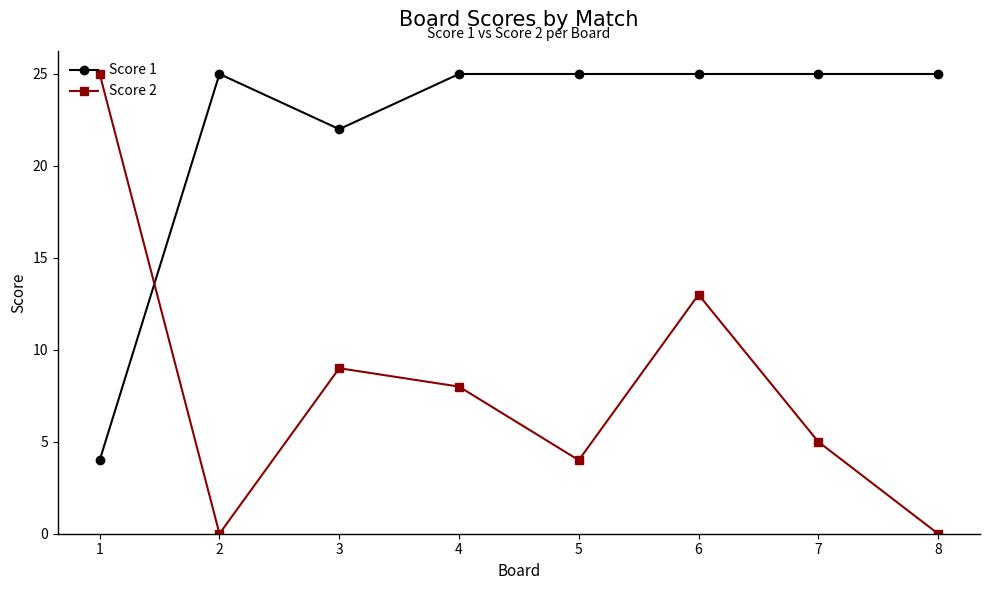

Is it true that Score 2 equals 25 at 1?

True